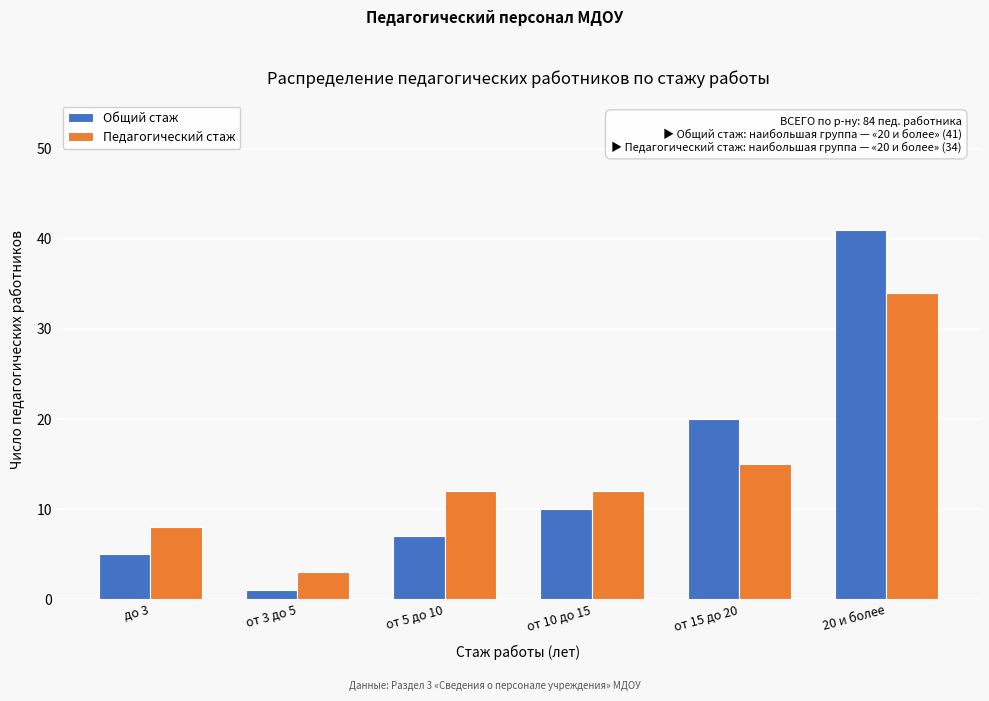

Reading left to right, extract all data points from this chart.

Общий стаж: до 3=5	от 3 до 5=1	от 5 до 10=7	от 10 до 15=10	от 15 до 20=20	20 и более=41
Педагогический стаж: до 3=8	от 3 до 5=3	от 5 до 10=12	от 10 до 15=12	от 15 до 20=15	20 и более=34